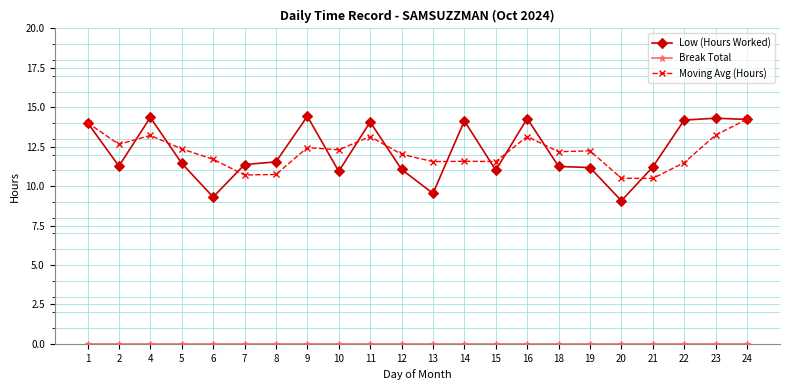

True or false: Moving Avg (Hours) has a value of 12.2 at 18.

True